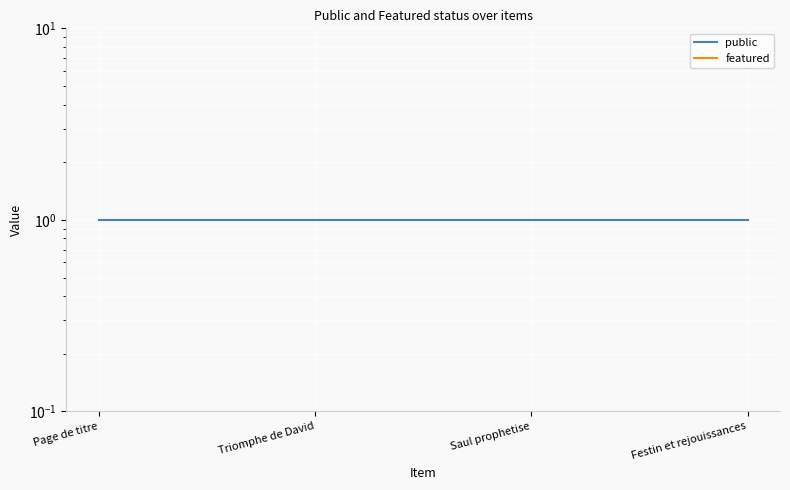

The public series shows 1 at Saul prophetise. True or false?

False